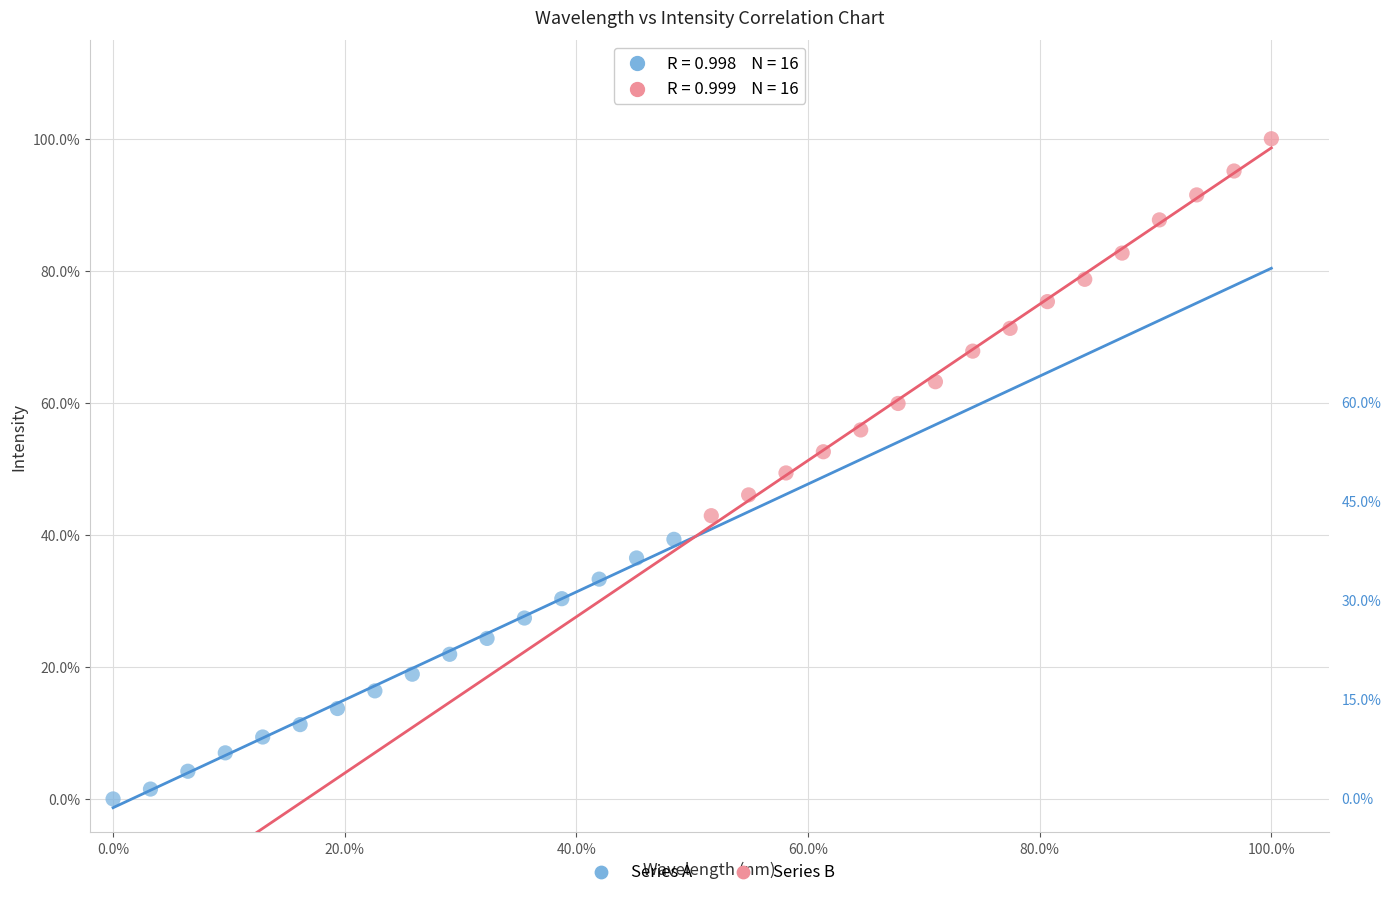

What are all the series names shown in the legend?

Series A, Series B